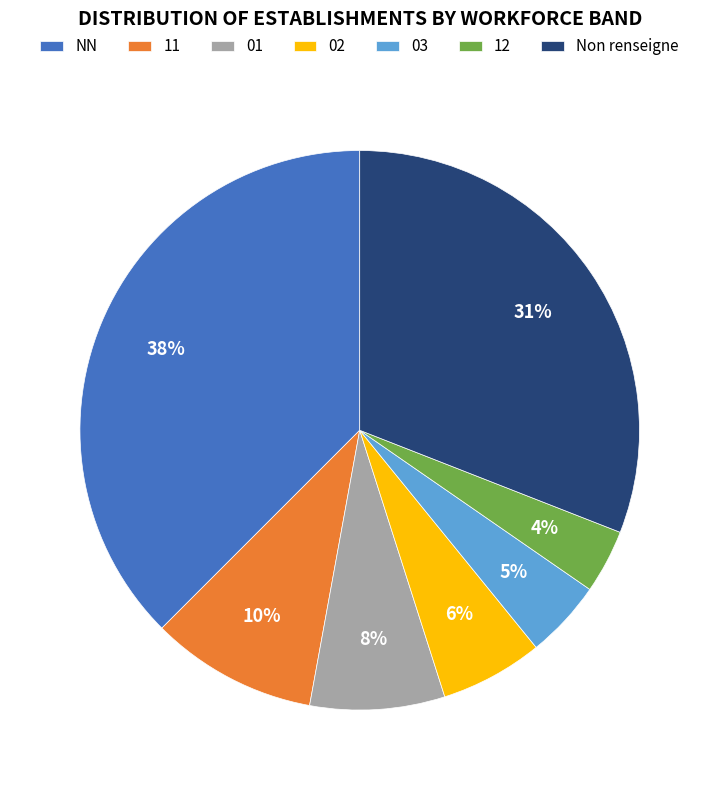

Does 01 account for over 50% of the chart?

No